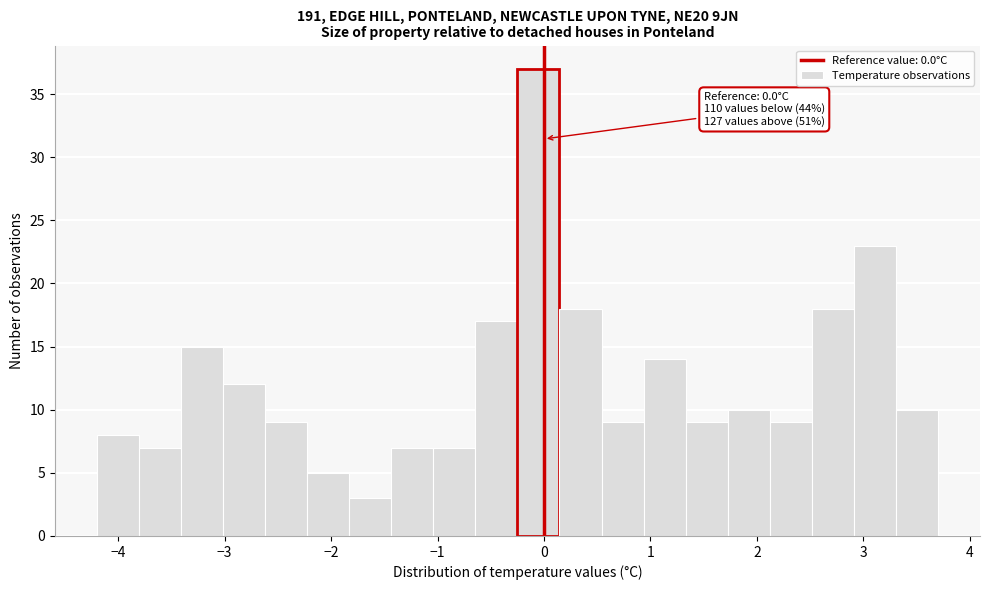

Around what value on the x-axis is the tallest bar? Give the approximate position of its centre, as read against the axis.

-0.1